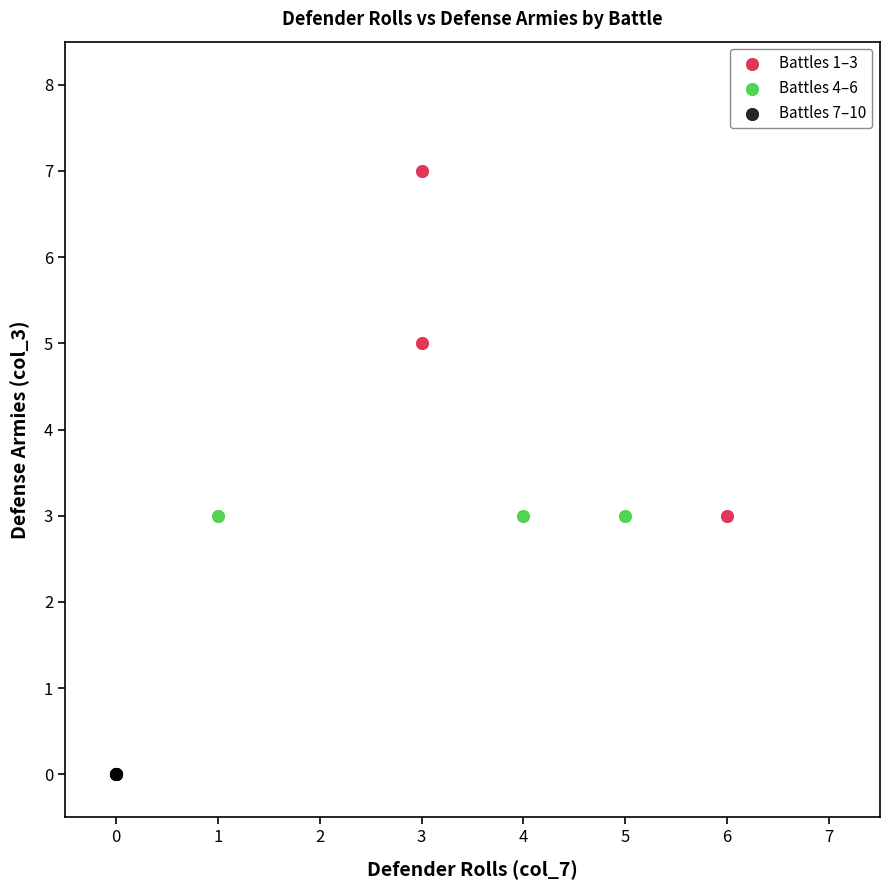

Which series contains the highest Y value?

Battles 1–3